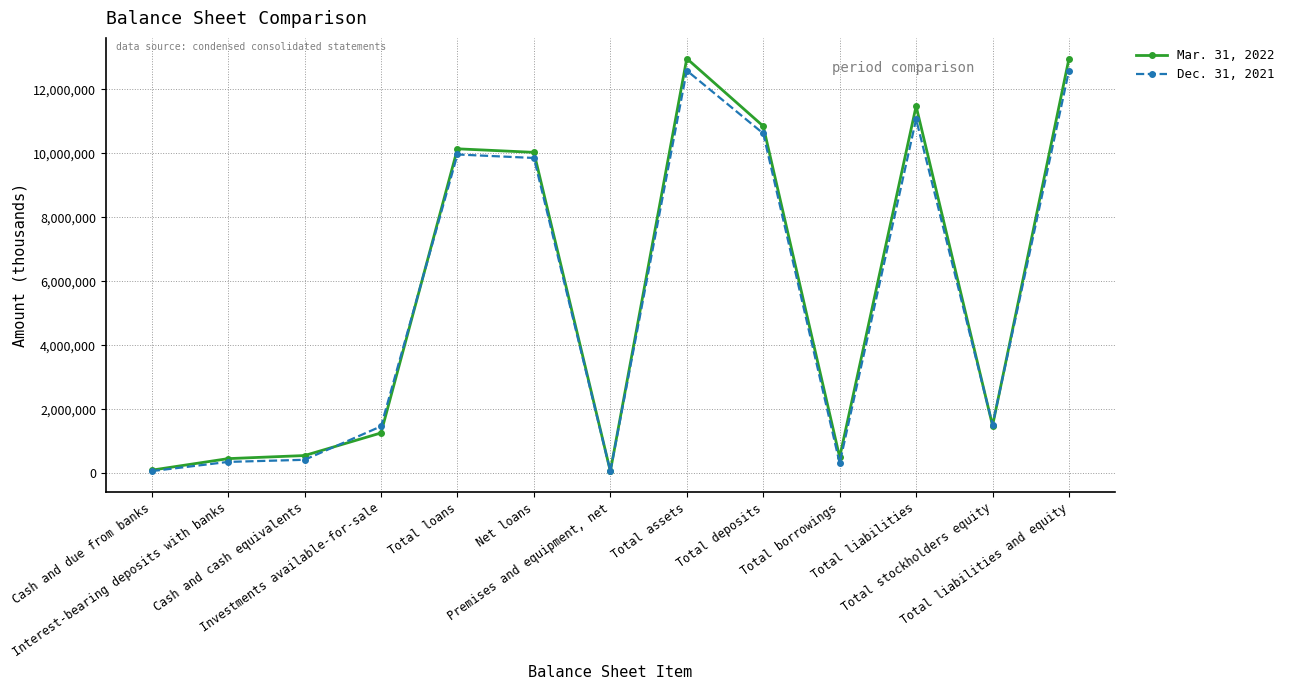

True or false: Dec. 31, 2021 has more than 1 interior local peaks.

True